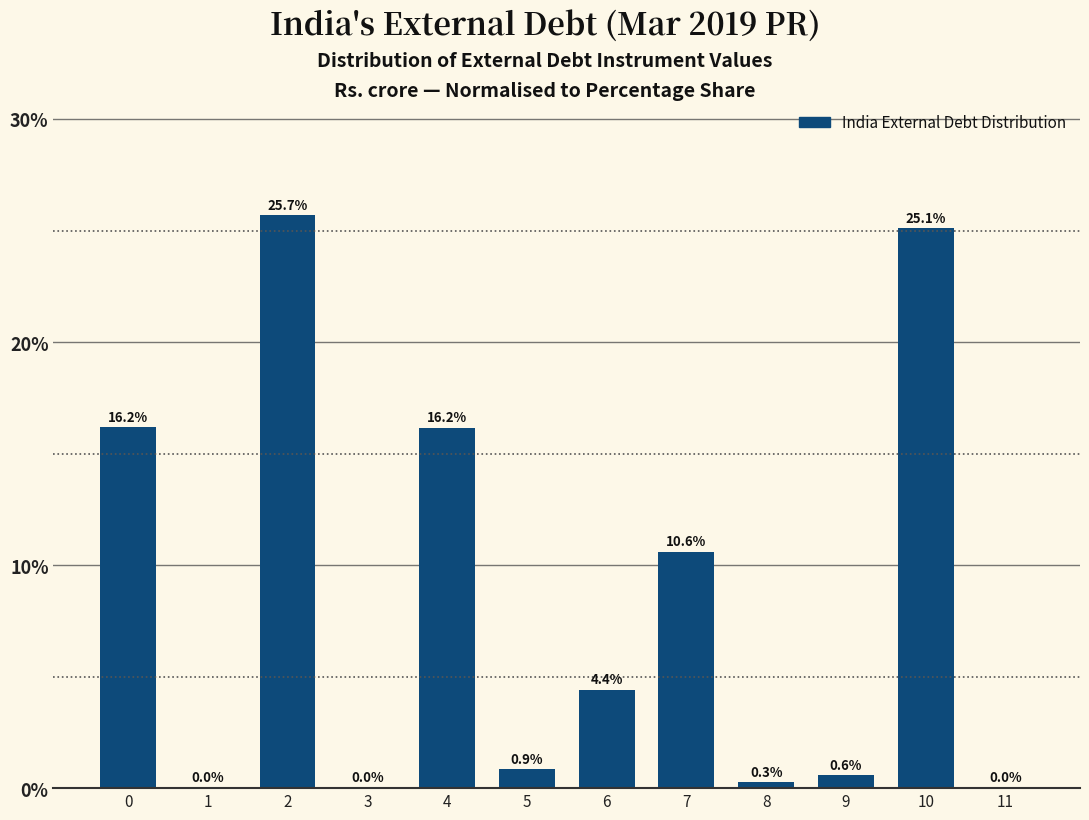

True or false: the data shows 34.7 at 10.

False